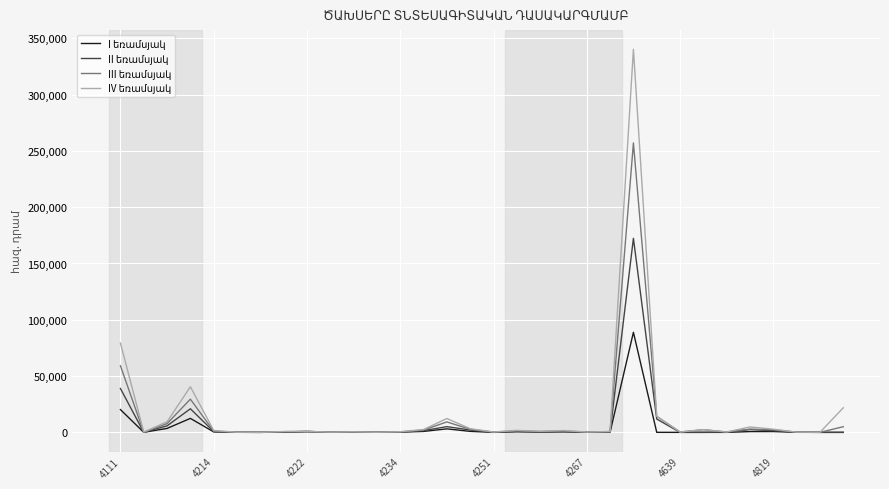

How many lines are shown in the chart?

4